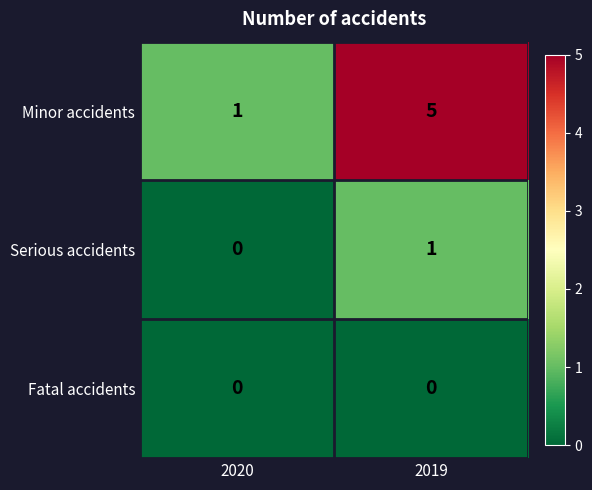

Reading left to right, list all the values displayed in this chart.

Minor accidents: 2020=1	2019=5
Serious accidents: 2020=0	2019=1
Fatal accidents: 2020=0	2019=0